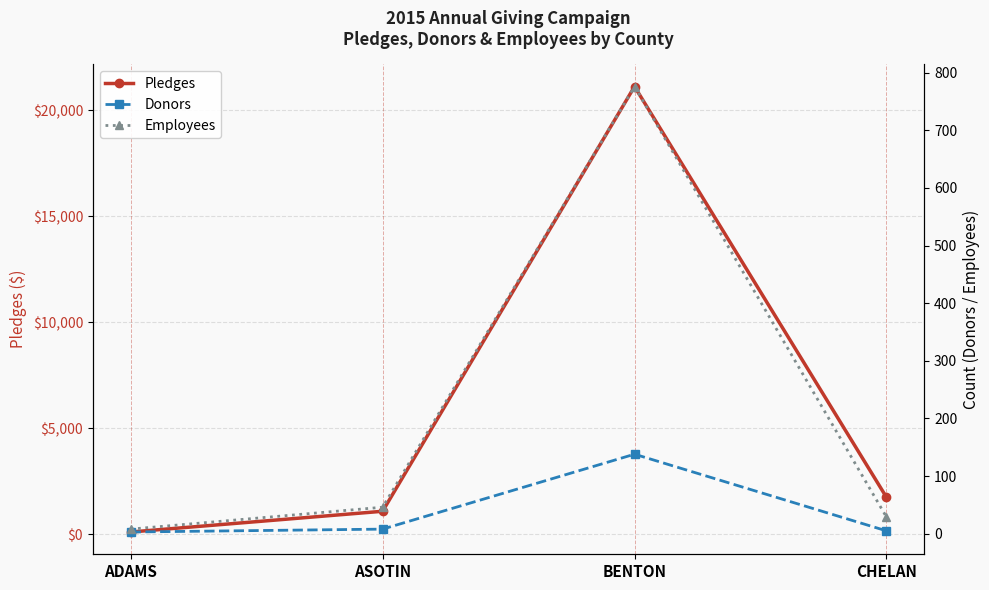

Which series changed the most between ADAMS and BENTON?

Pledges